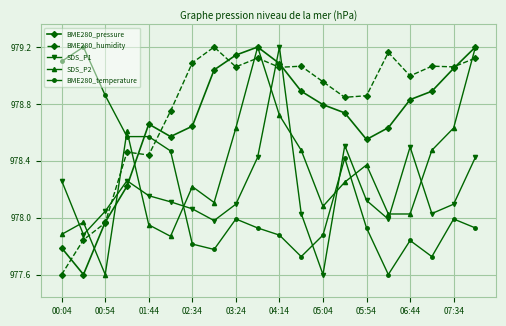

Is this an area chart (filled region under the line)?

No